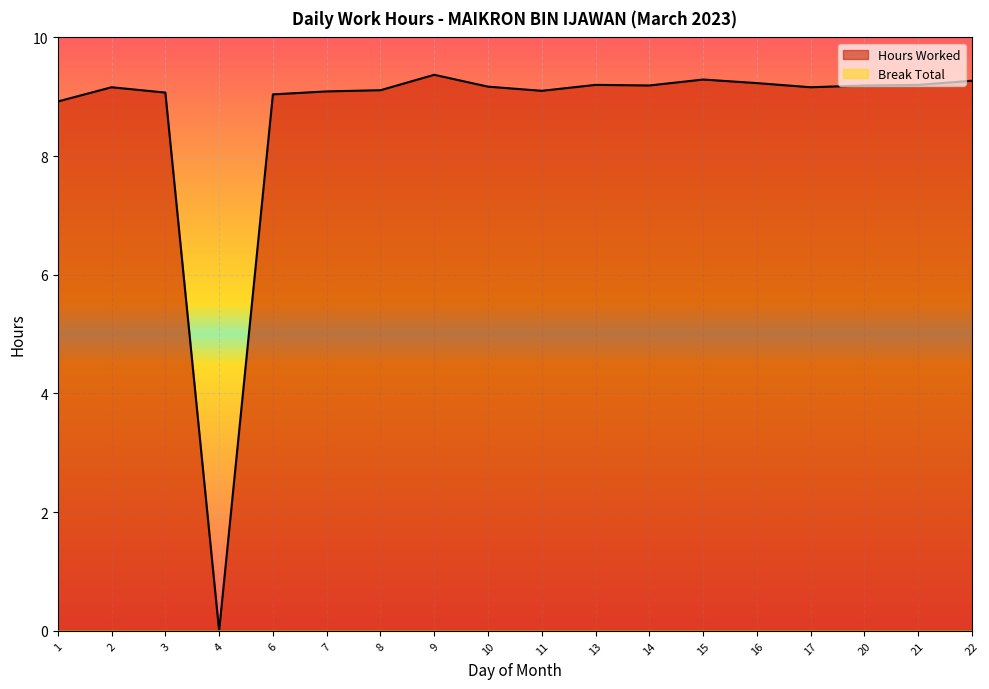

Does the chart display data point markers on the line(s)?

No